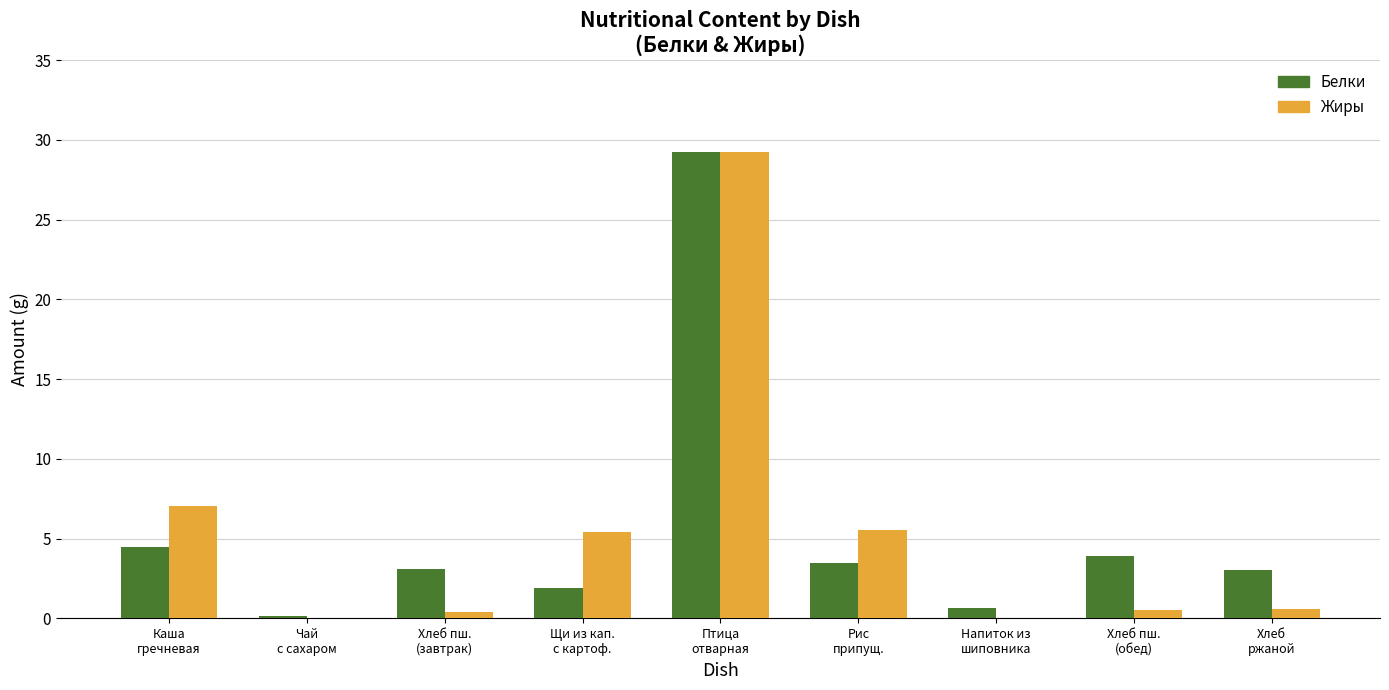

What are all the series names shown in the legend?

Белки, Жиры